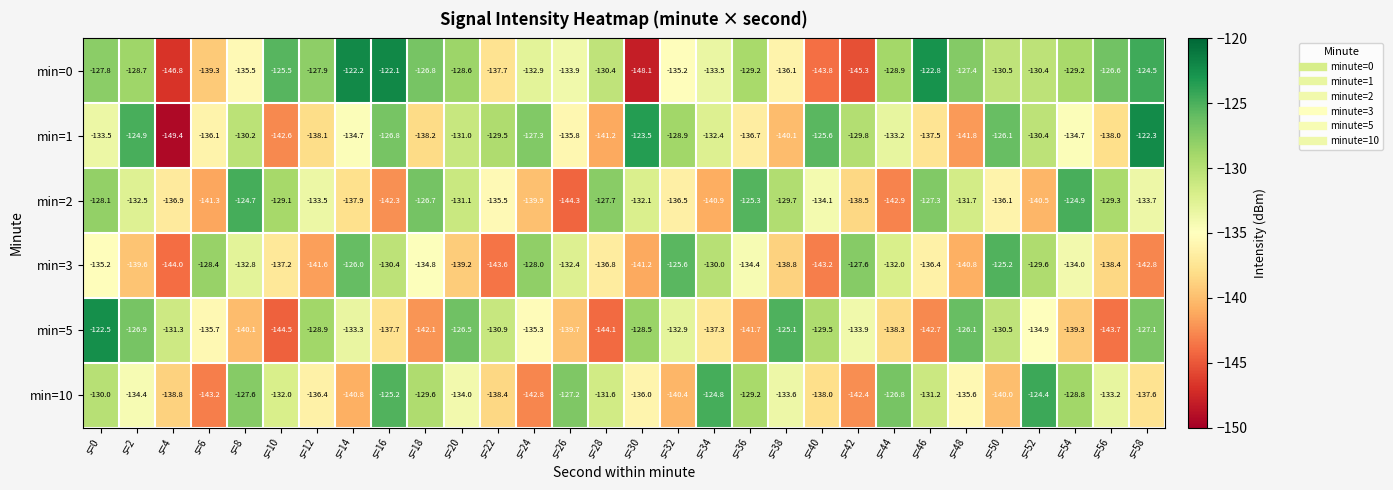

Is it true that min=2 equals -129.7 at s=38?

True